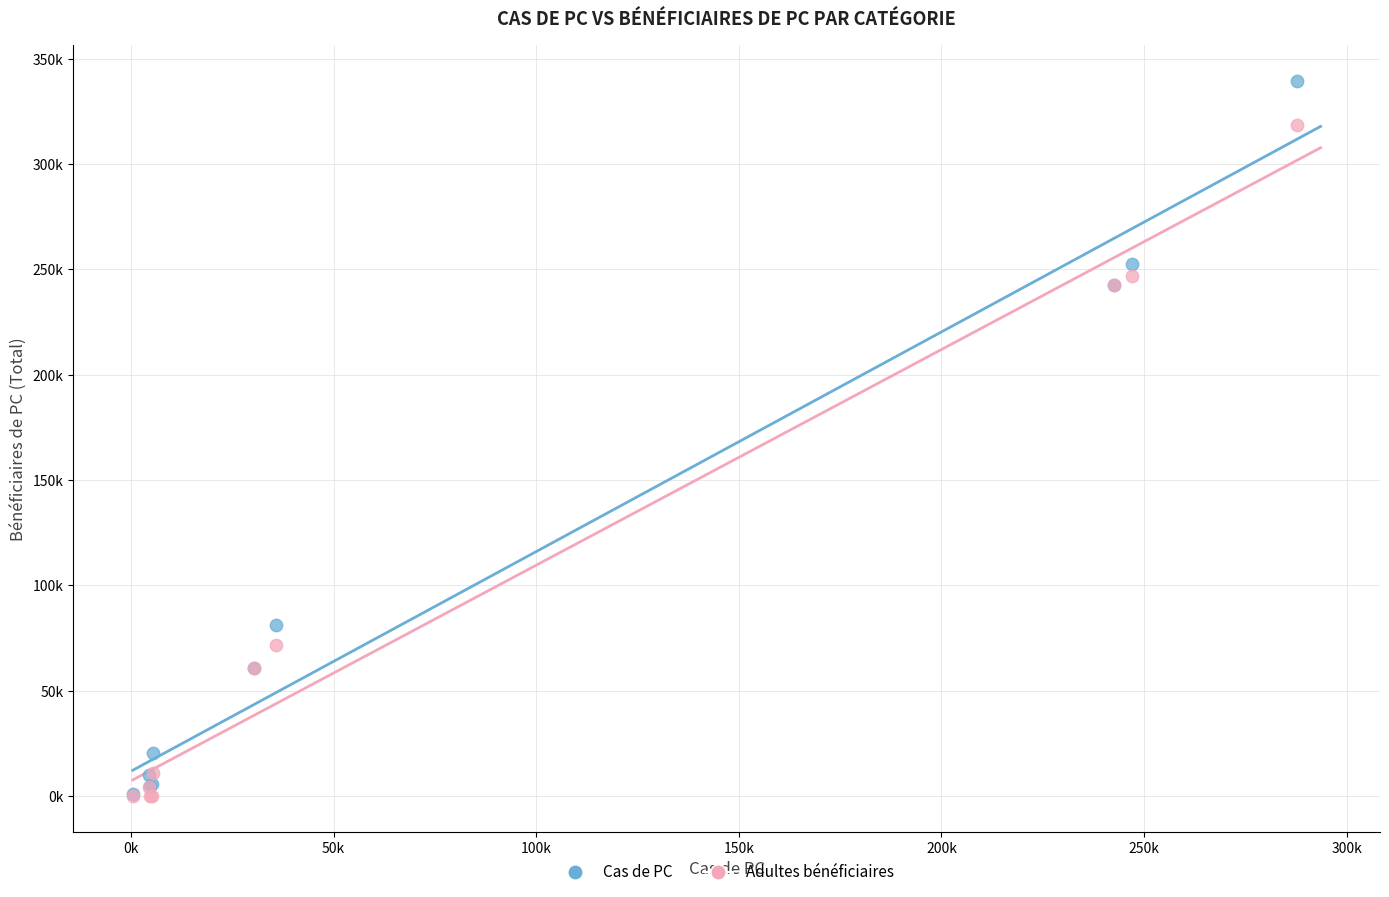

Which series has the largest Y range (max minus min)?

Cas de PC